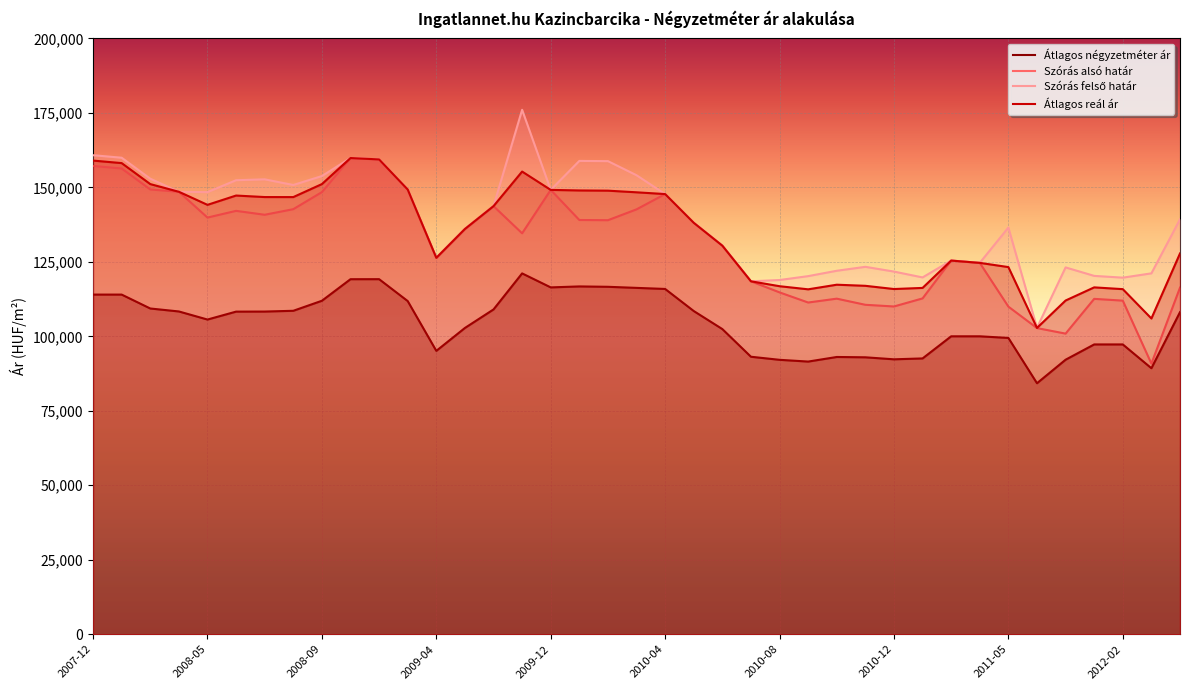

What are all the series names shown in the legend?

Átlagos négyzetméter ár, Szórás alsó határ, Szórás felső határ, Átlagos reál ár